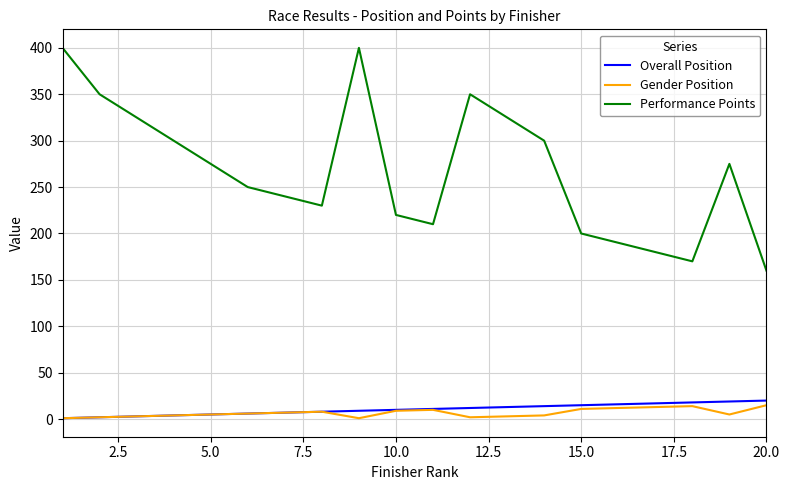

True or false: Performance Points and Gender Position intersect in this chart.

False